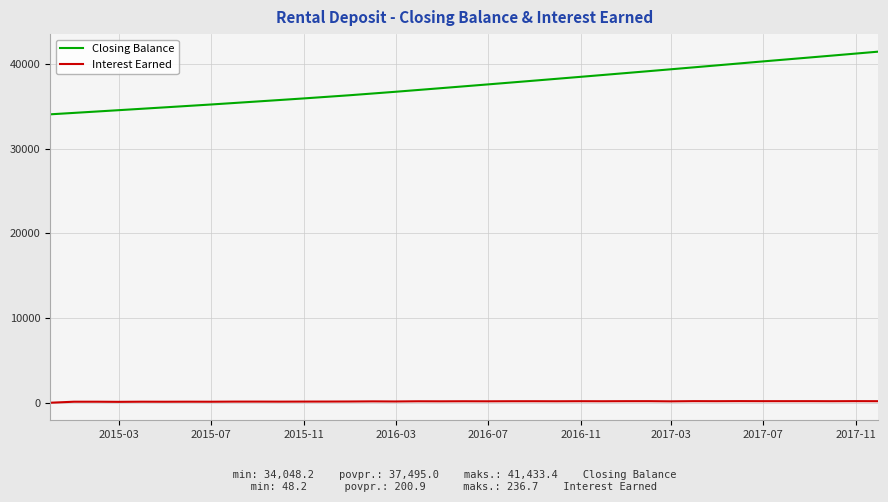

Which series has the widest spread of values?

Closing Balance